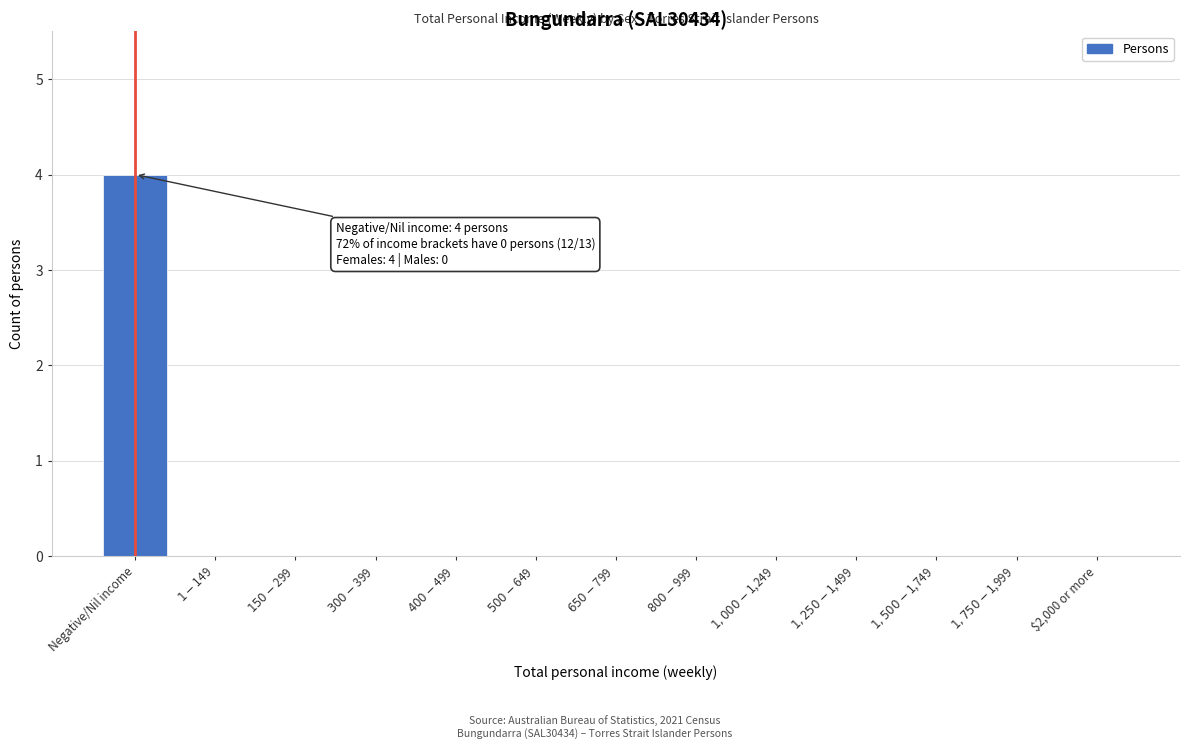

Which label corresponds to the largest value in the chart?

Negative/Nil income